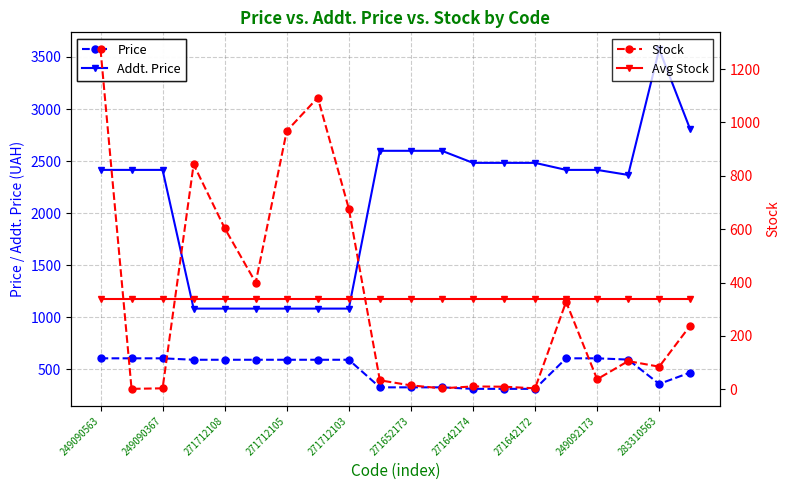

Read the Addt. Price value at 283310563.

3573.9